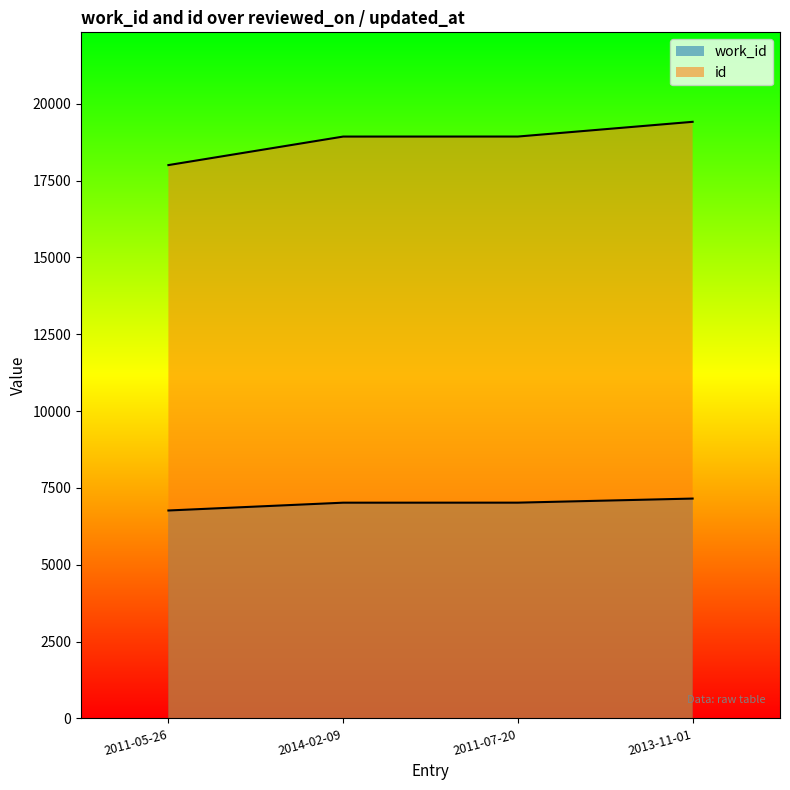

Which series changed the most between 2014-02-09 and 2013-11-01?

id